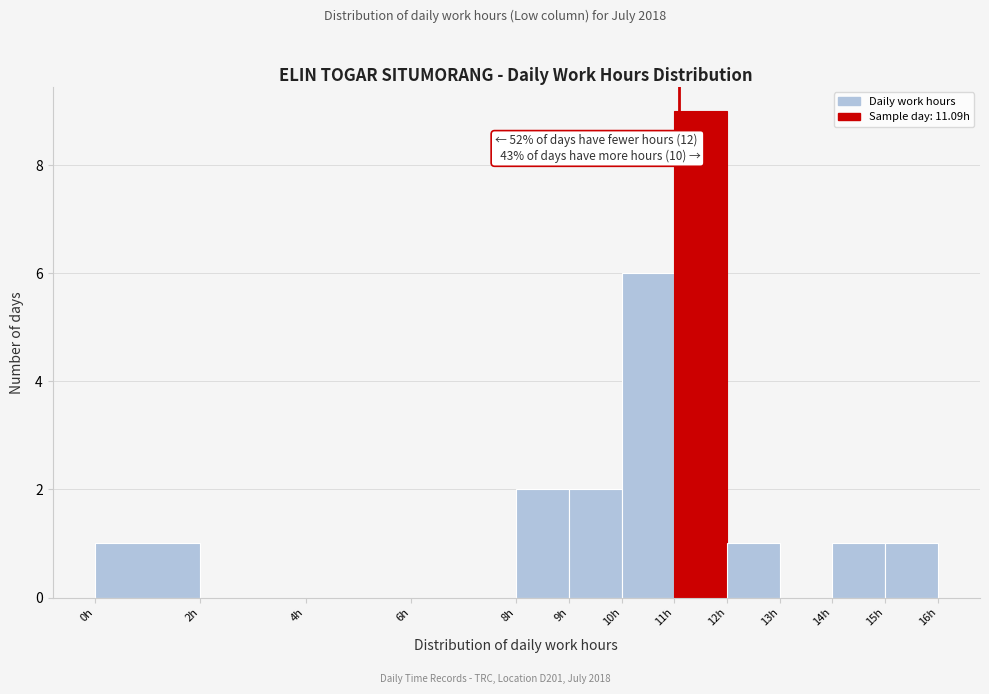

Over which range of the x-axis is the bar tallest?

11 to 12